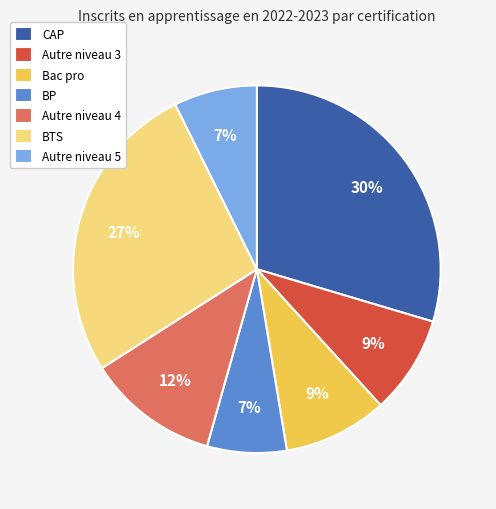

Does BTS account for over 50% of the chart?

No